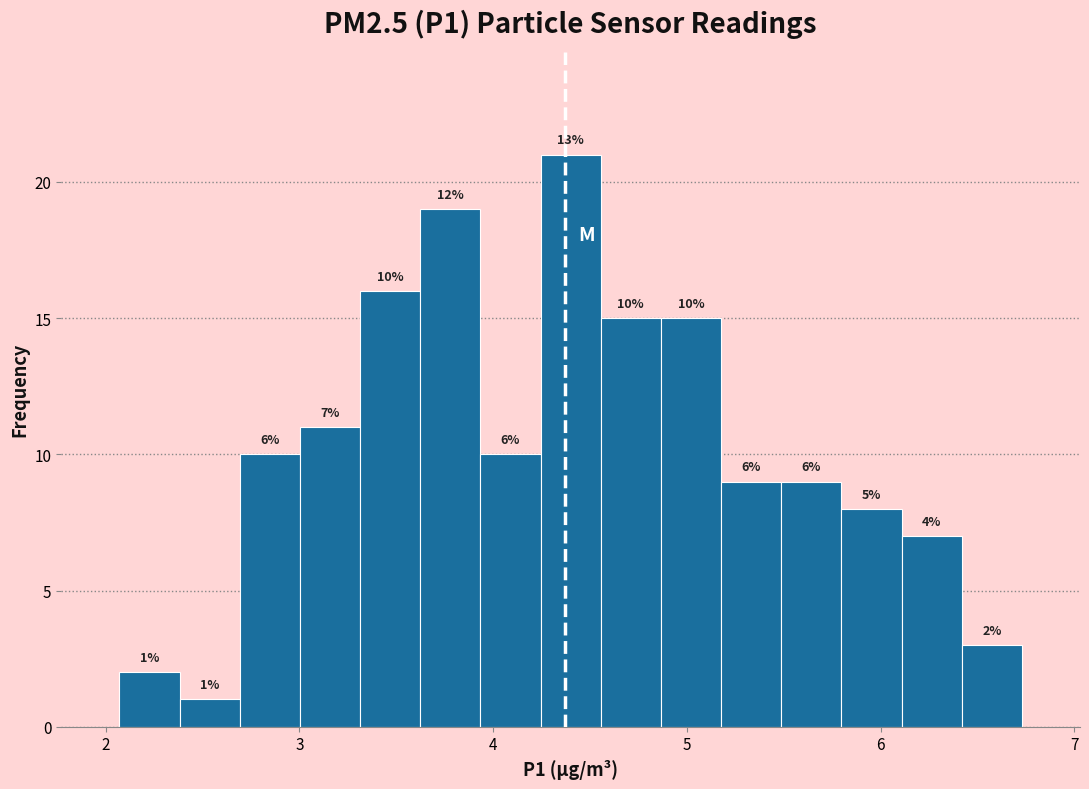

Read against the x-axis, roughly where is the centre of the tallest bar?

4.4